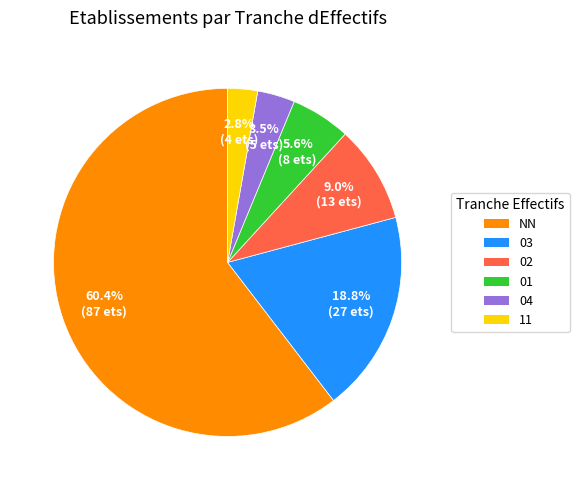

How many segments does this pie chart have?

6